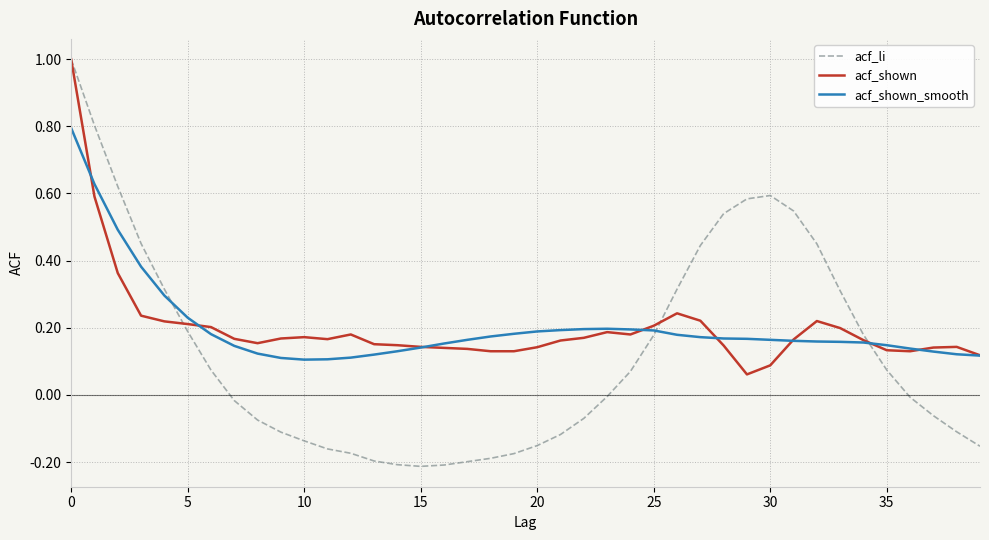

Which series has the widest spread of values?

acf_li